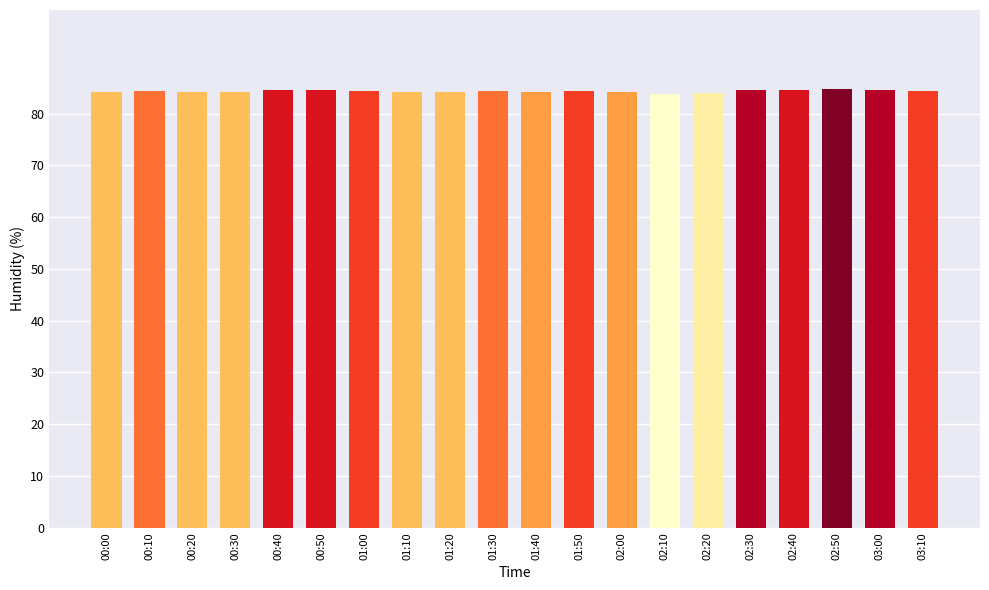

What position from the left is 00:40?

5